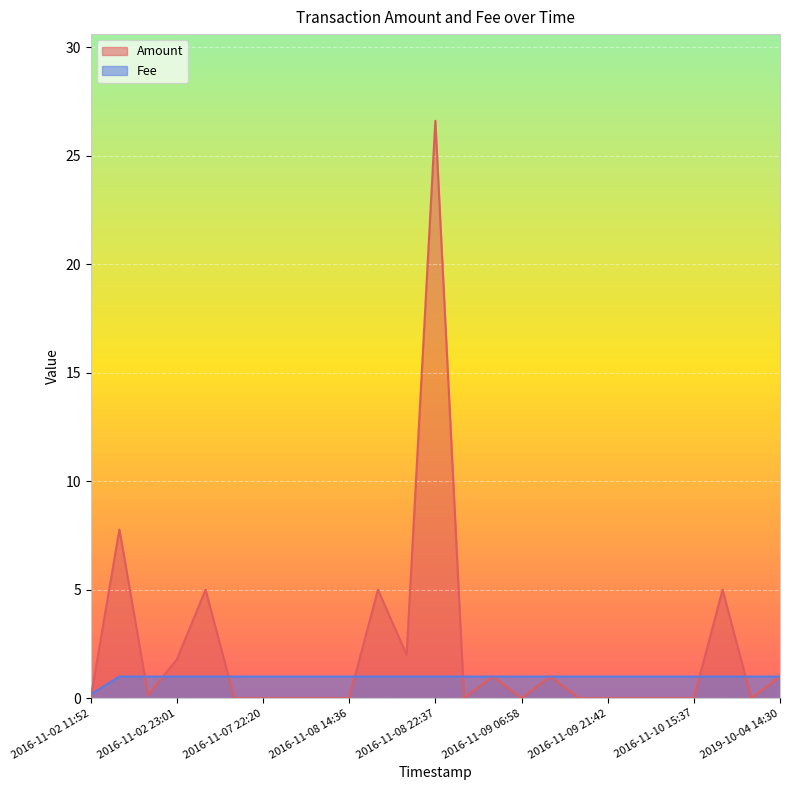

The value of Amount at 2016-11-09 06:05 is 1.0. True or false?

True